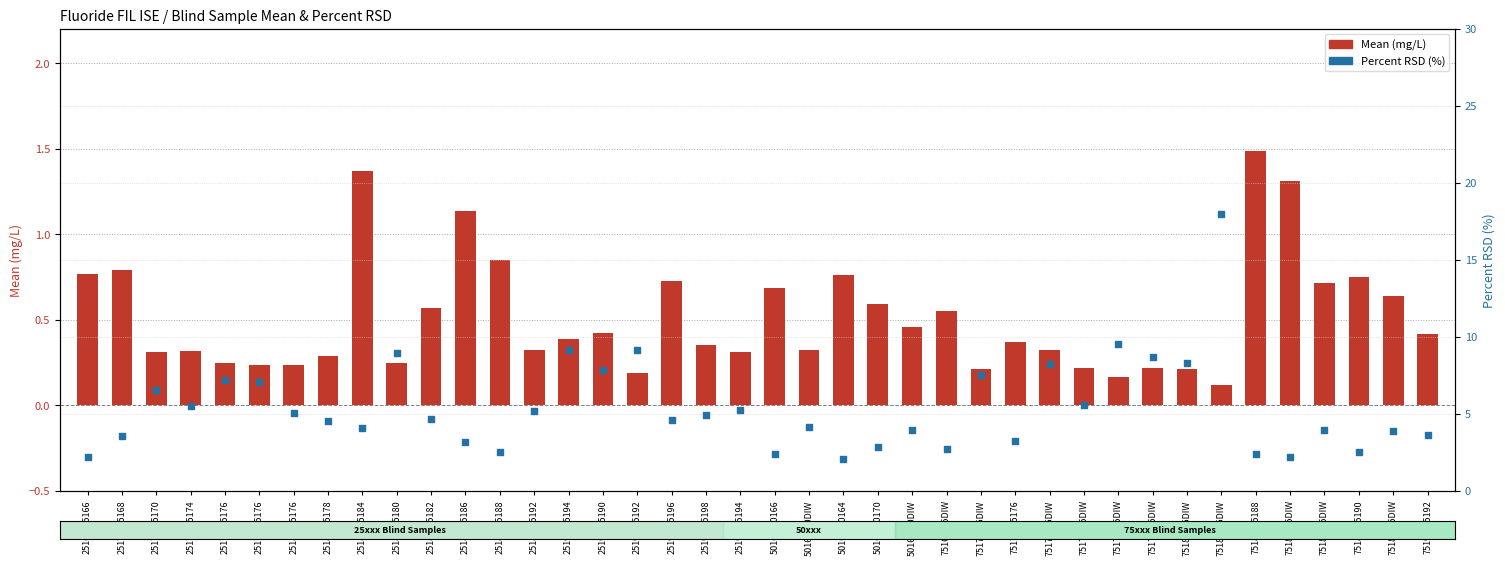

What are all the series names shown in the legend?

Mean (mg/L), Percent RSD (%)